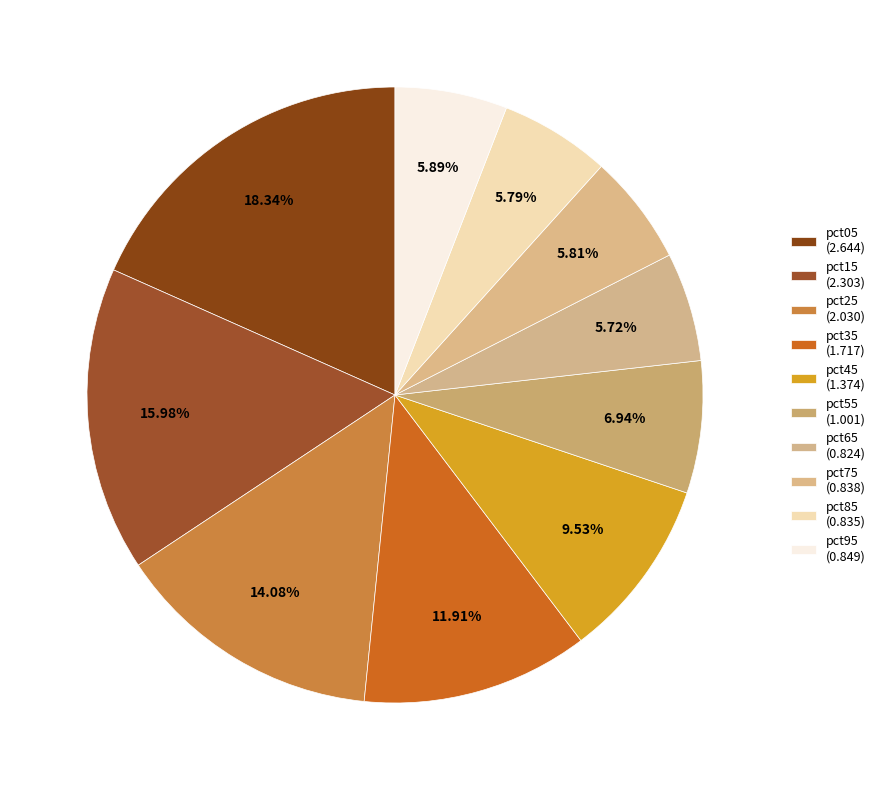

To the nearest percent, what is the combined percentage of pct15 and pct45?

26%